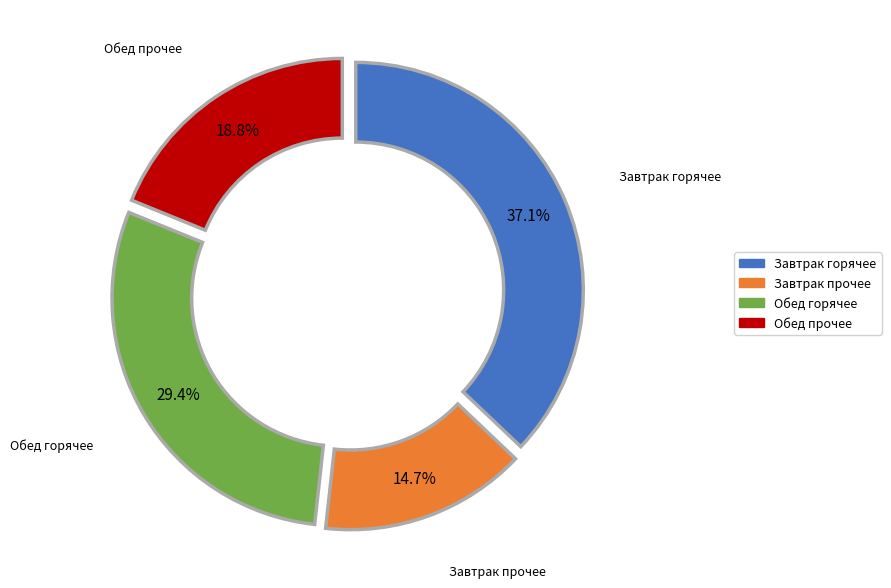

Does any single category account for the majority?

No